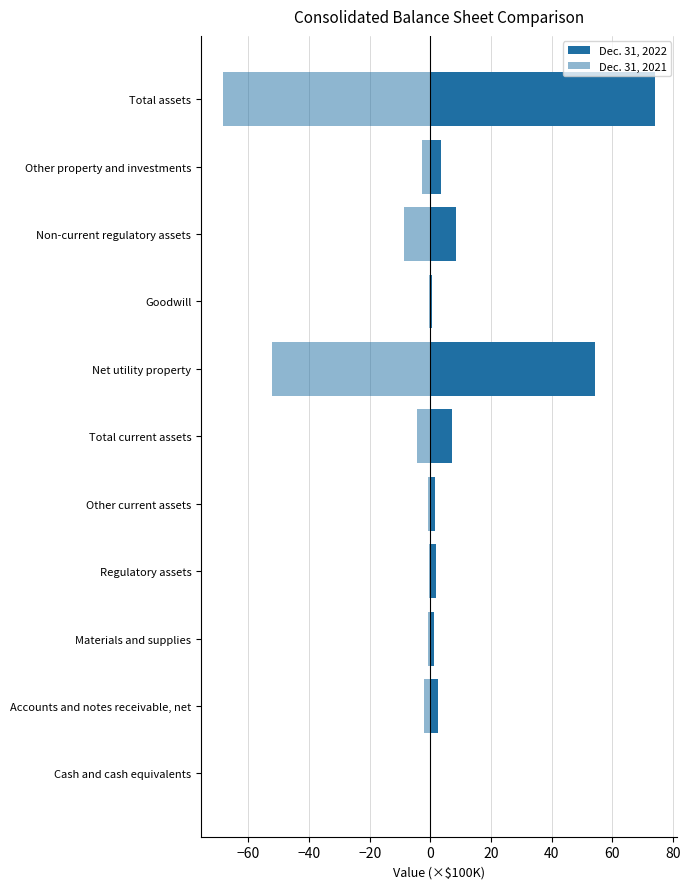

Which series changed the most between Regulatory assets and Other current assets?

Dec. 31, 2022